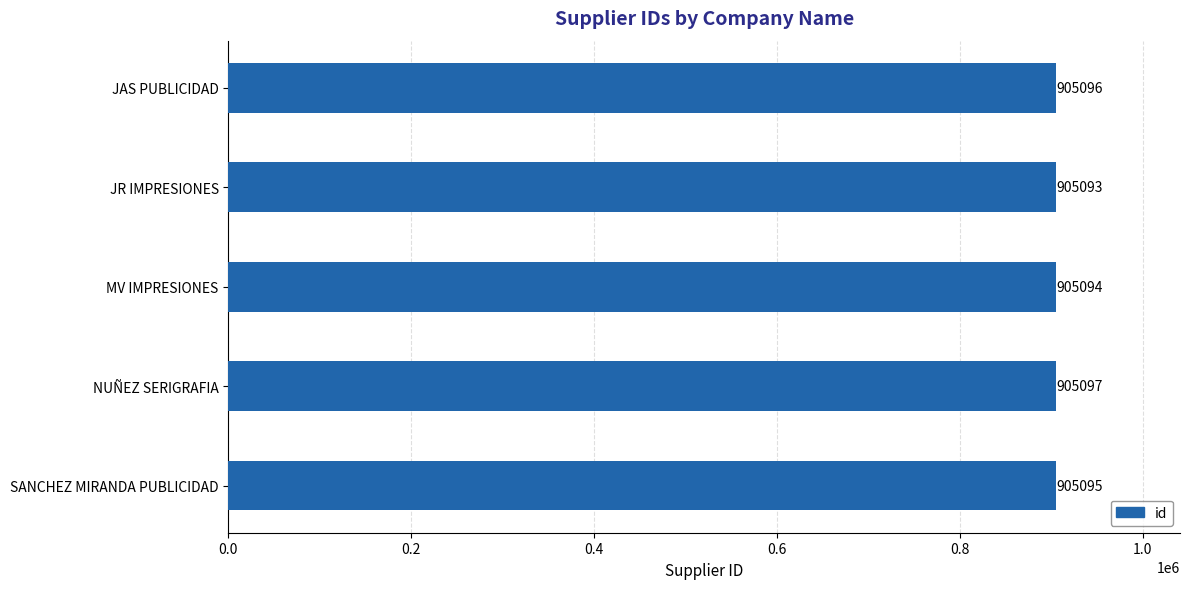

How many values are below 905095?

2